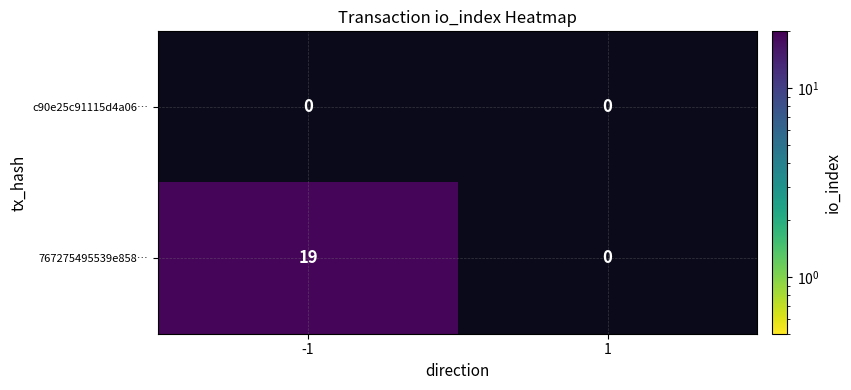

Which label corresponds to the smallest value in the chart?

-1